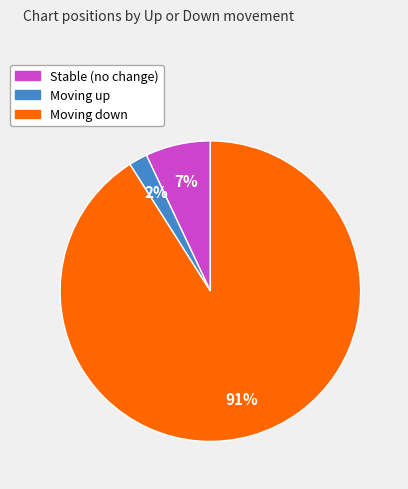

What is the smallest slice in the pie chart?

Moving up